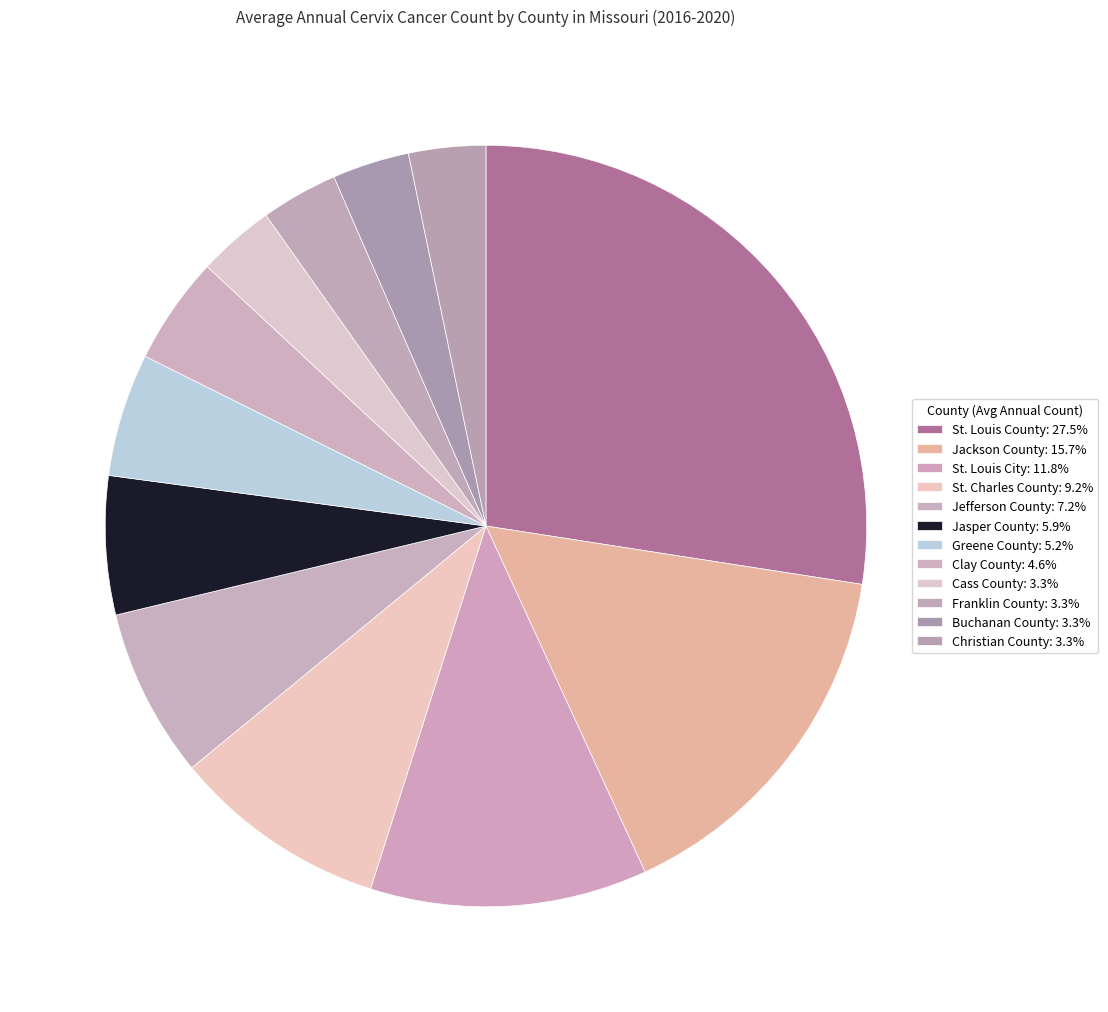

Rank the categories by value from highest to lowest.

St. Louis County, Jackson County, St. Louis City, St. Charles County, Jefferson County, Jasper County, Greene County, Clay County, Cass County, Franklin County, Buchanan County, Christian County